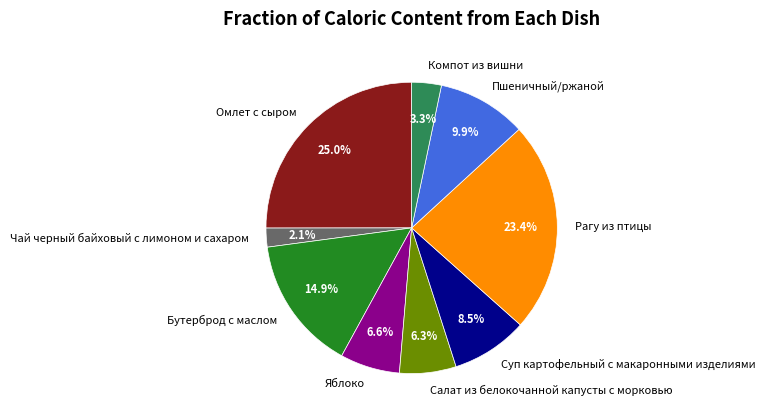

Which category has the smallest portion of the pie?

Чай черный байховый с лимоном и сахаром